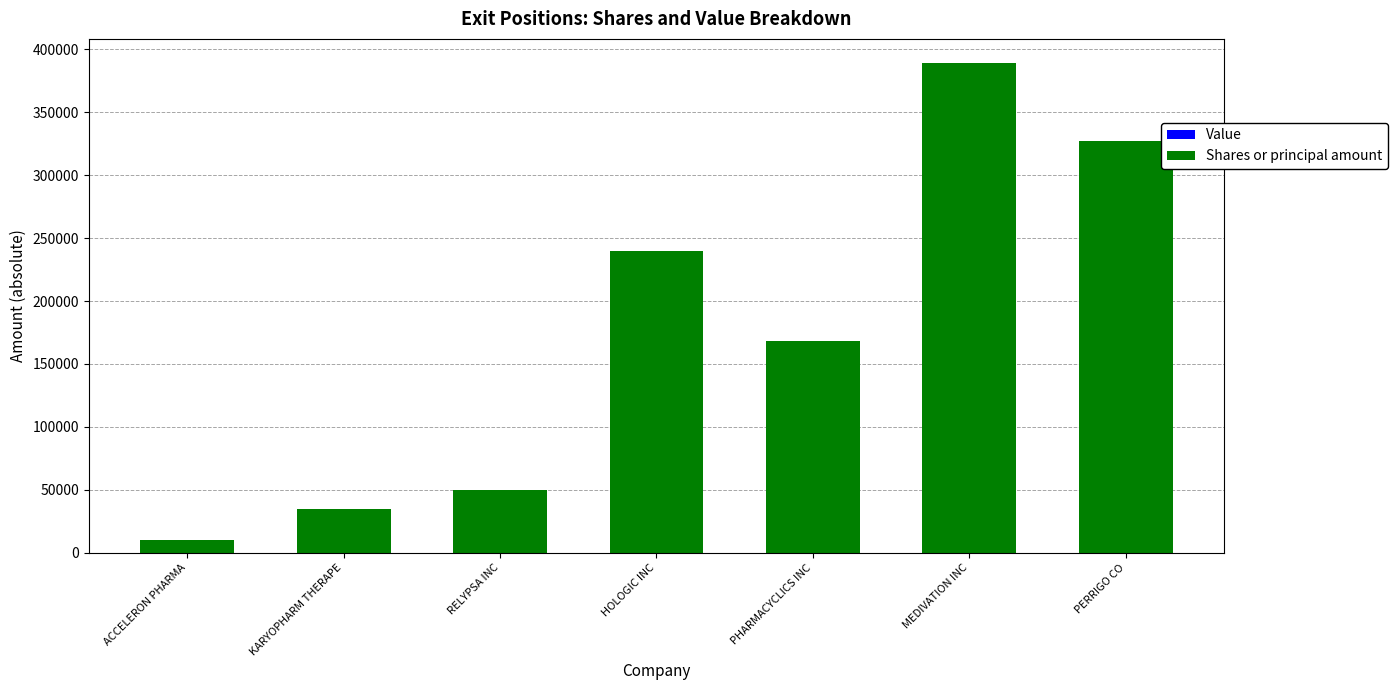

Where is the data nearest to the value 199293?

PHARMACYCLICS INC